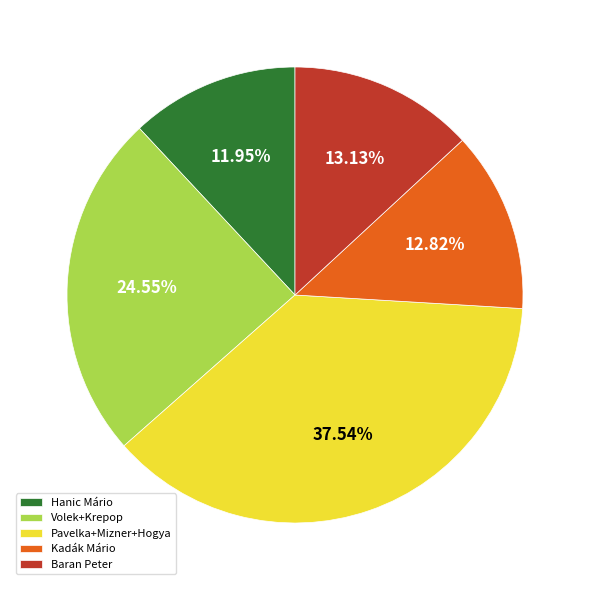

How many segments does this pie chart have?

5